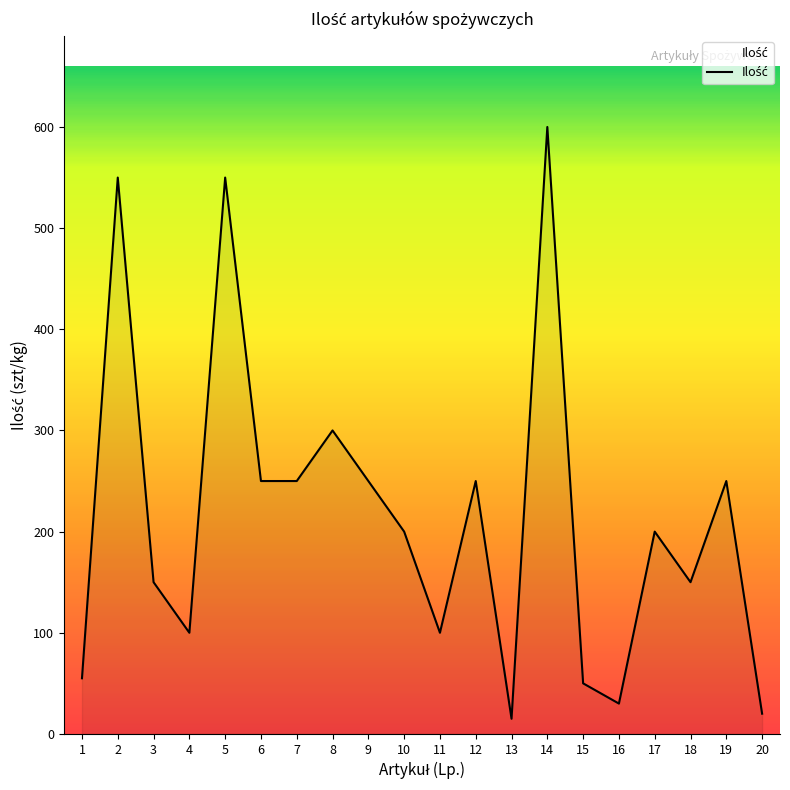

Which category has the highest value across all series?

14